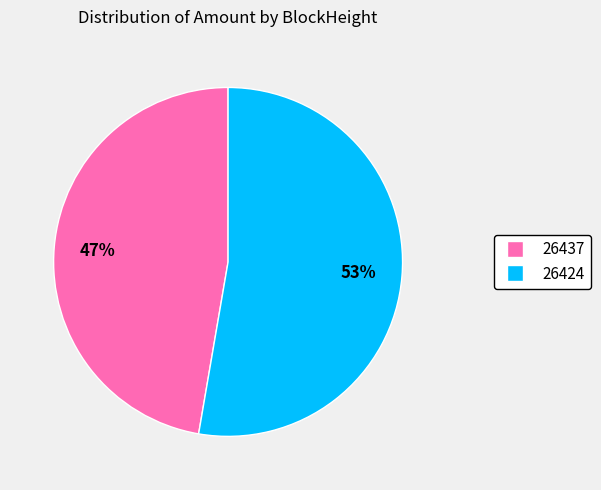

What percentage is the 26424 slice, to the nearest percent?

53%